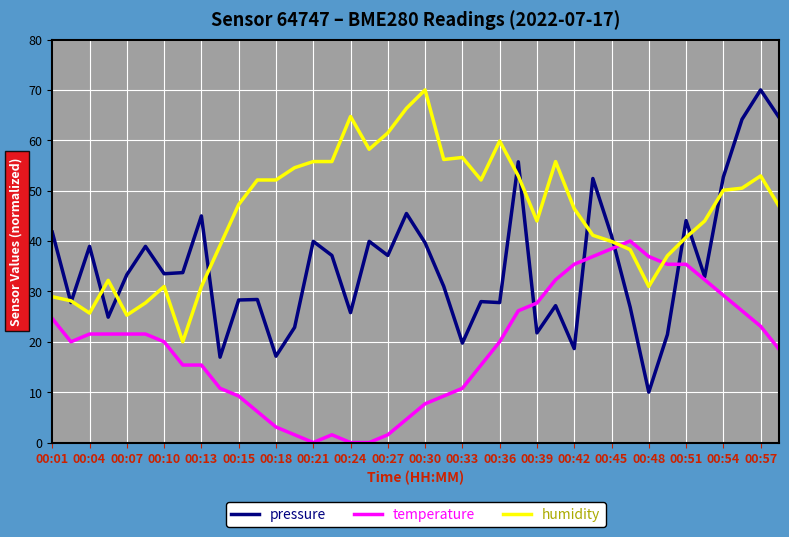

Rank the series by their average value, from lowest to highest.

temperature, pressure, humidity